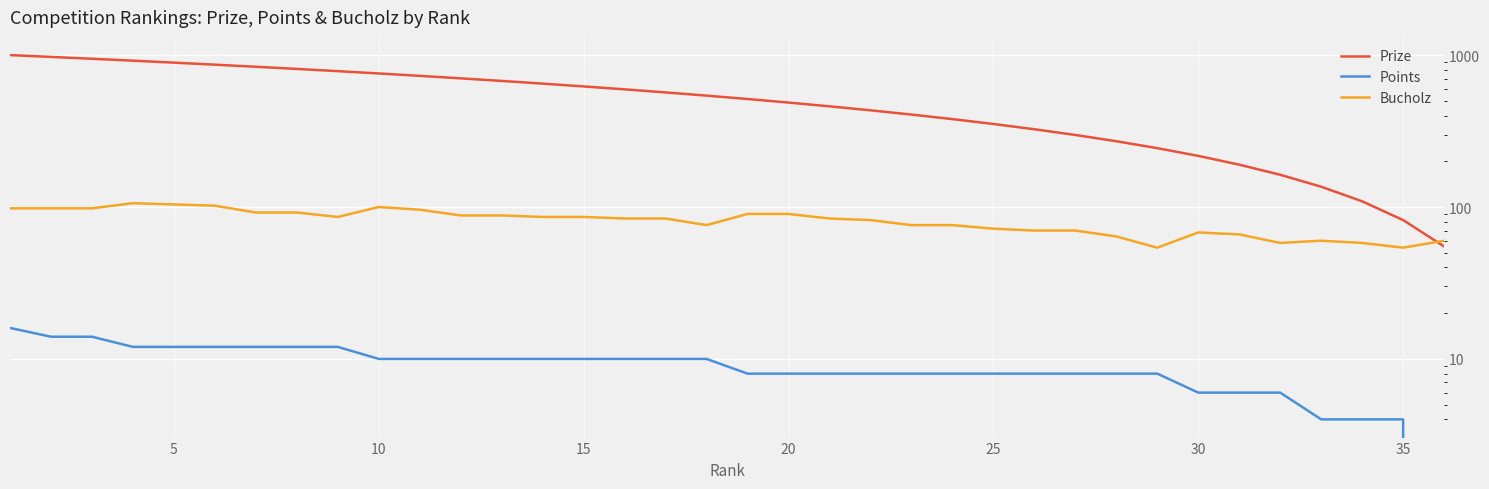

True or false: Bucholz has more than 1 interior local peaks.

True